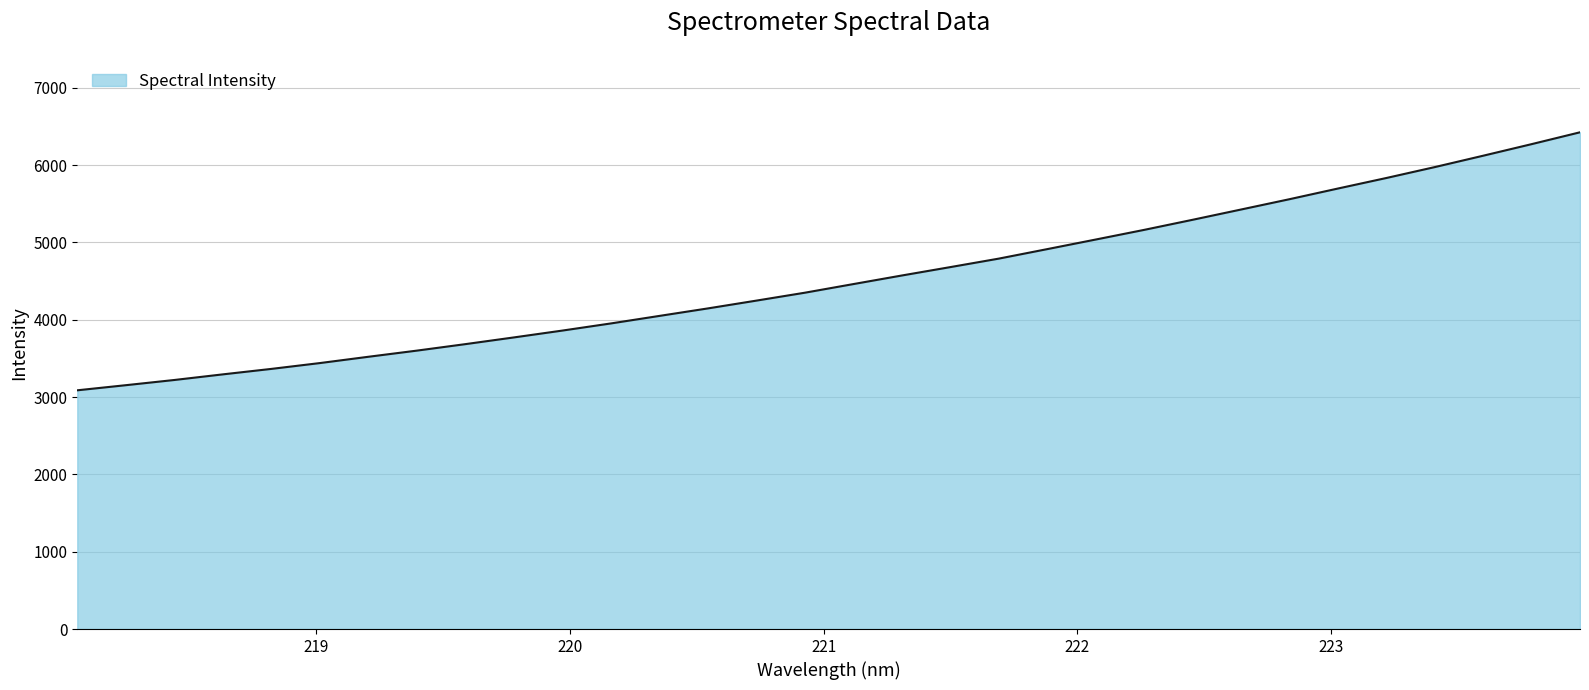

What is the greatest value displayed?

6425.4